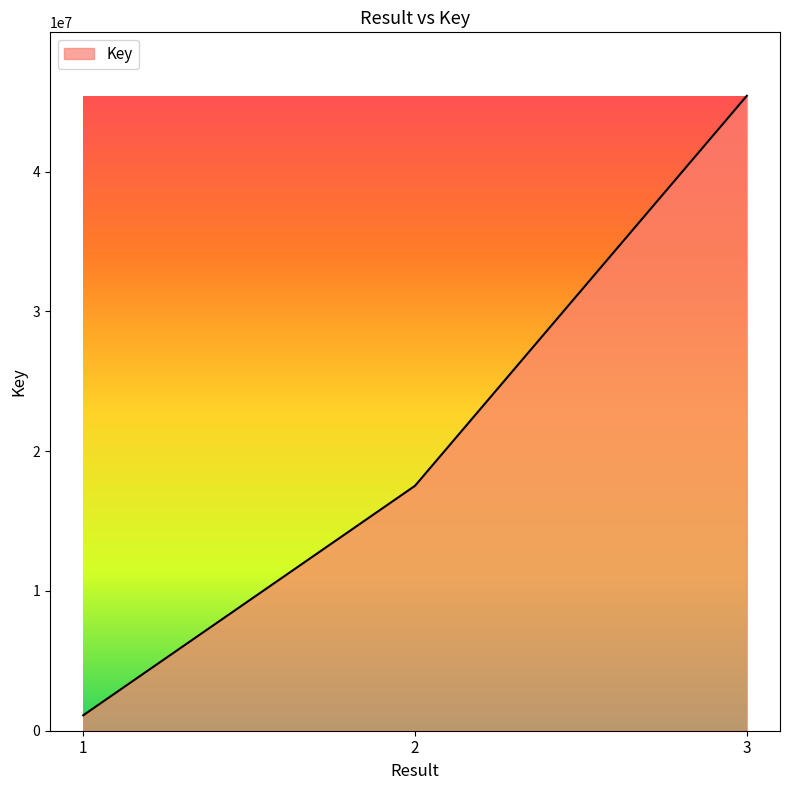

Read the value at 2, to the nearest 50.

17524650